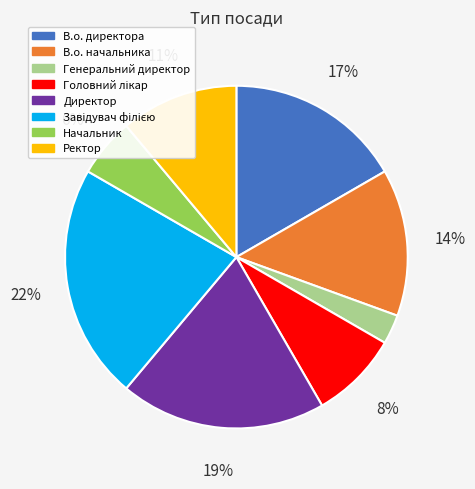

Count the number of slices in the pie.

8